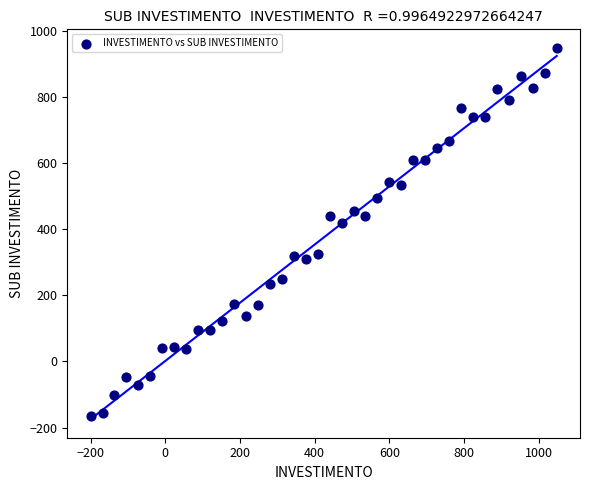

What Y value in the scatter plot is closest to 392?

418.0